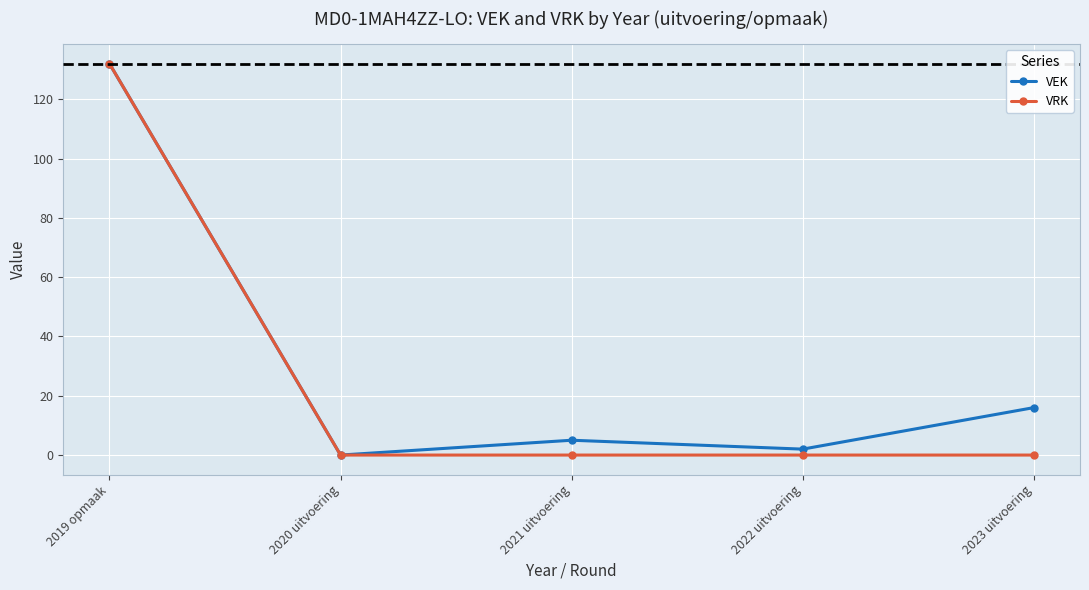

What are all the series names shown in the legend?

VEK, VRK